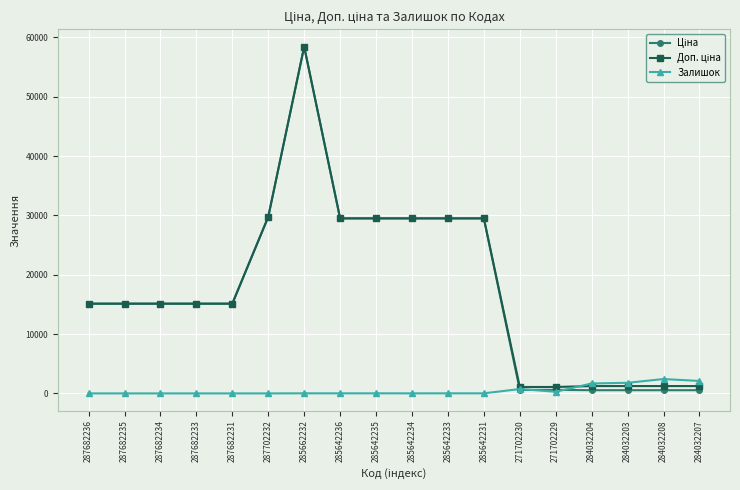

At which category is the sum across all series the highest?

285662232